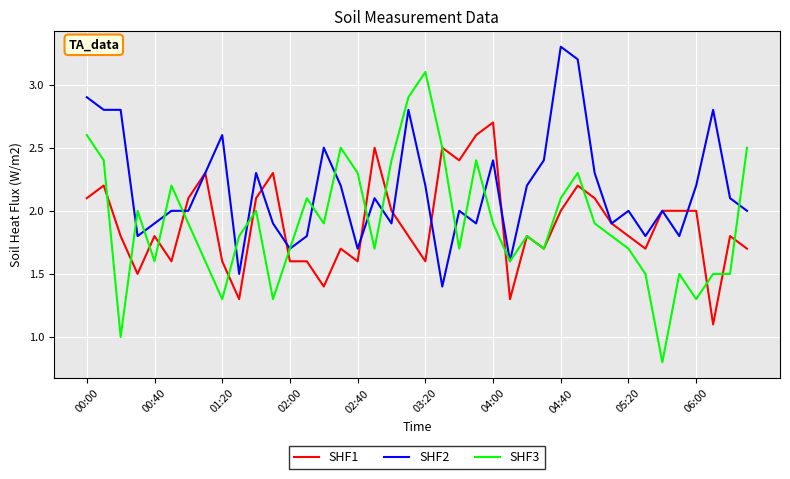

What is the minimum value for SHF1?

1.1